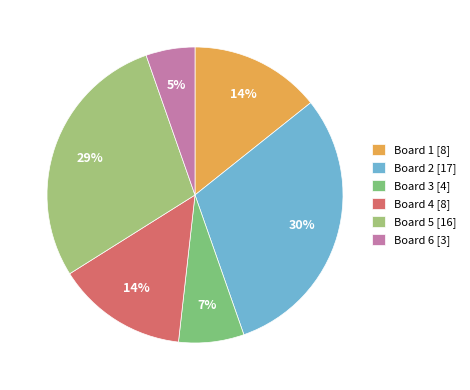

How many slices are in this pie chart?

6